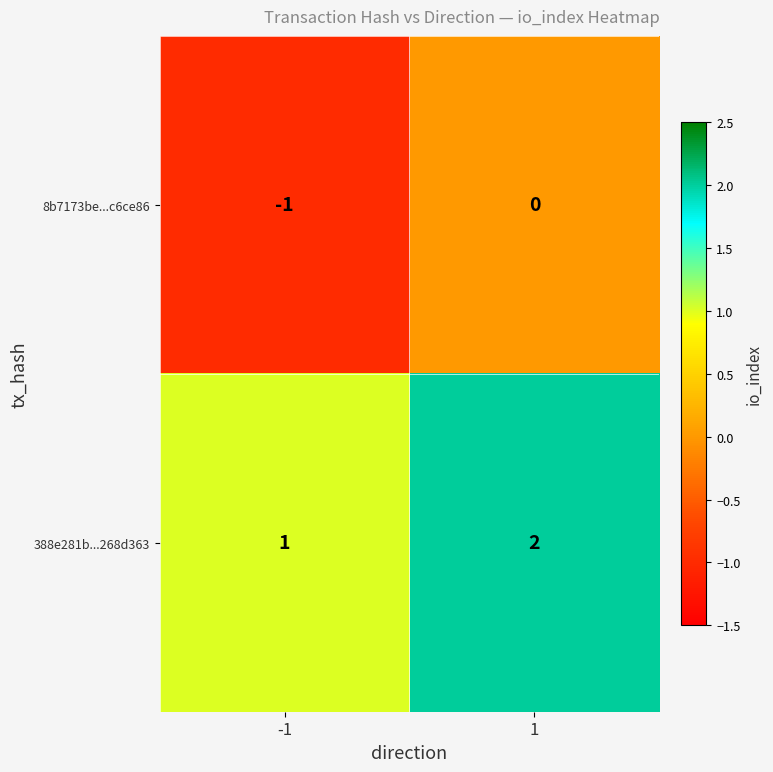

The 8b7173be...c6ce86 series shows -1 at 1. True or false?

False